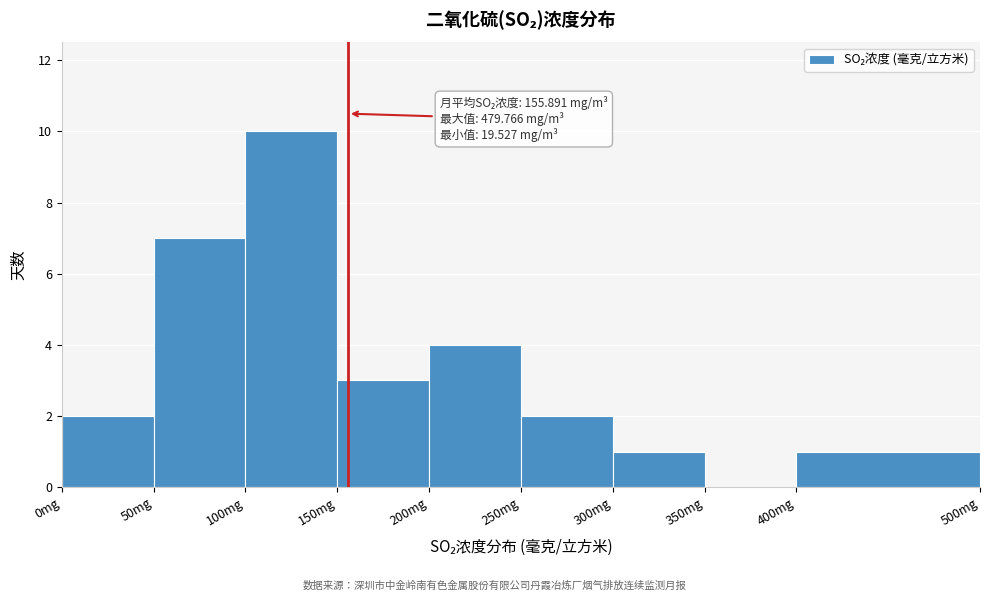

Which range on the x-axis has the tallest bar?

100 to 150